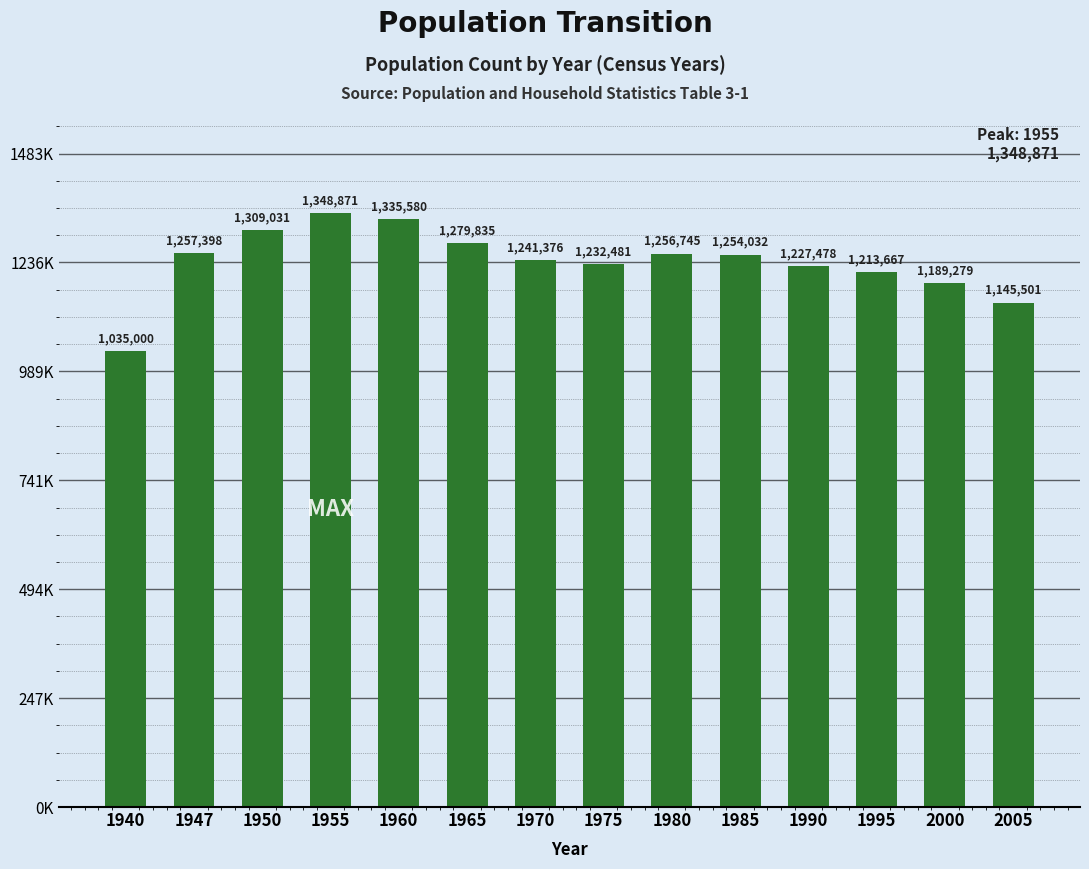

Where does the data first go above 1254032?

1947